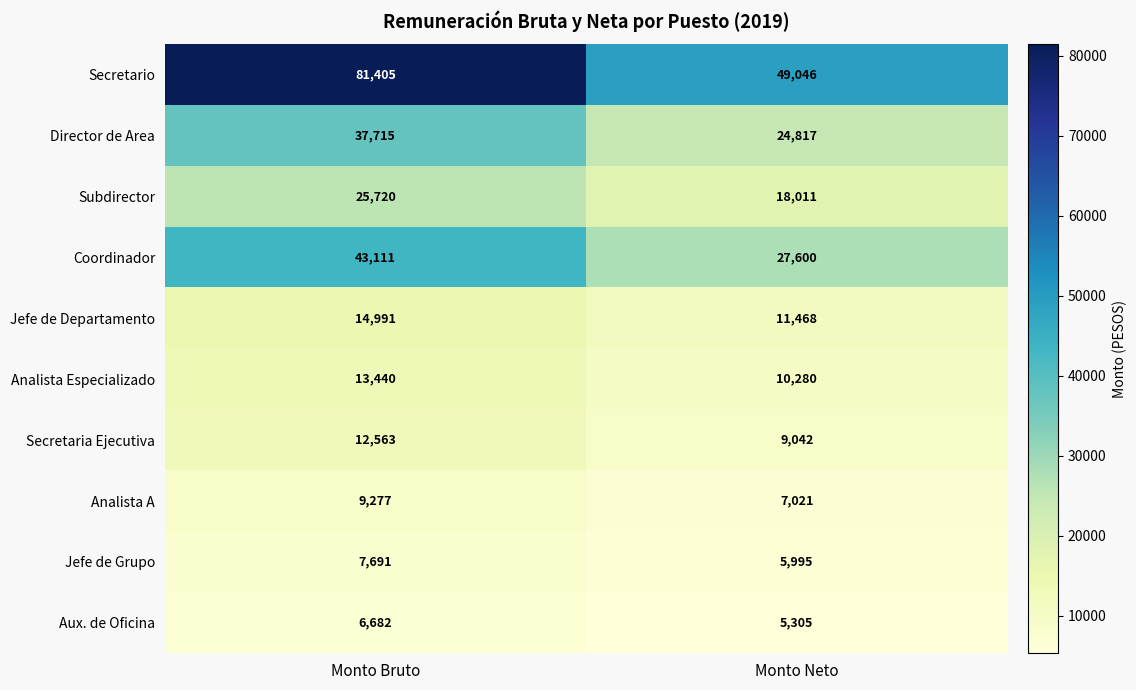

Rank the series by their maximum value, from highest to lowest.

Secretario, Coordinador, Director de Area, Subdirector, Jefe de Departamento, Analista Especializado, Secretaria Ejecutiva, Analista A, Jefe de Grupo, Aux. de Oficina